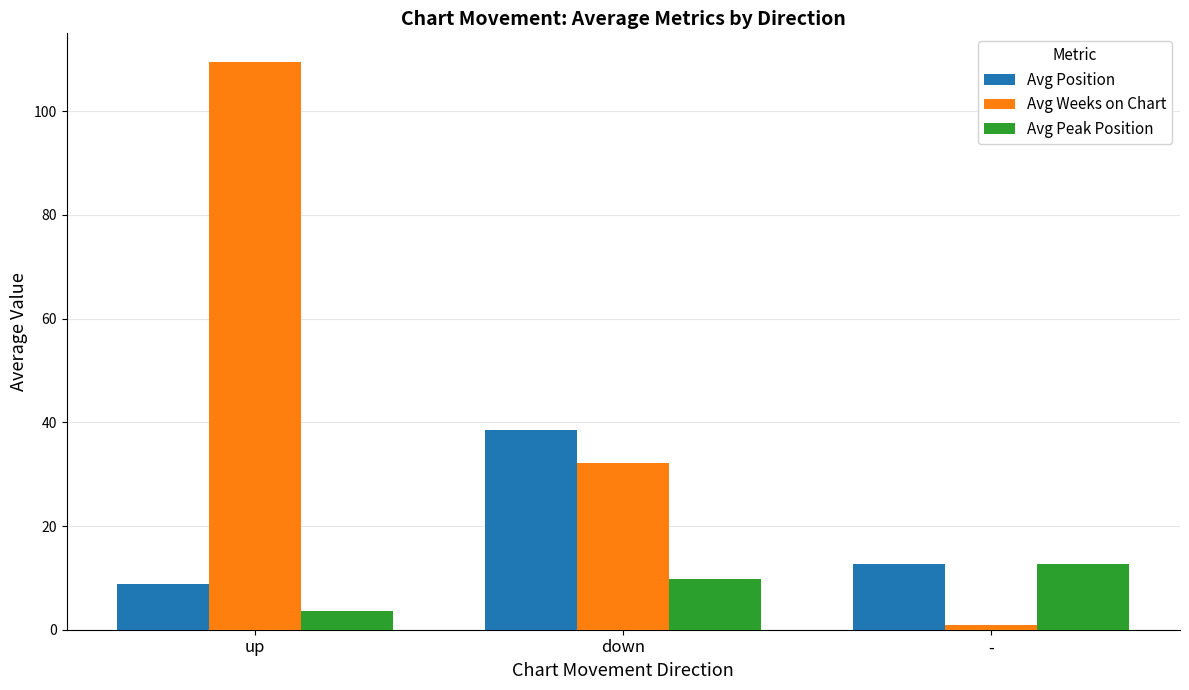

Which series has the largest range (max minus min)?

Avg Weeks on Chart